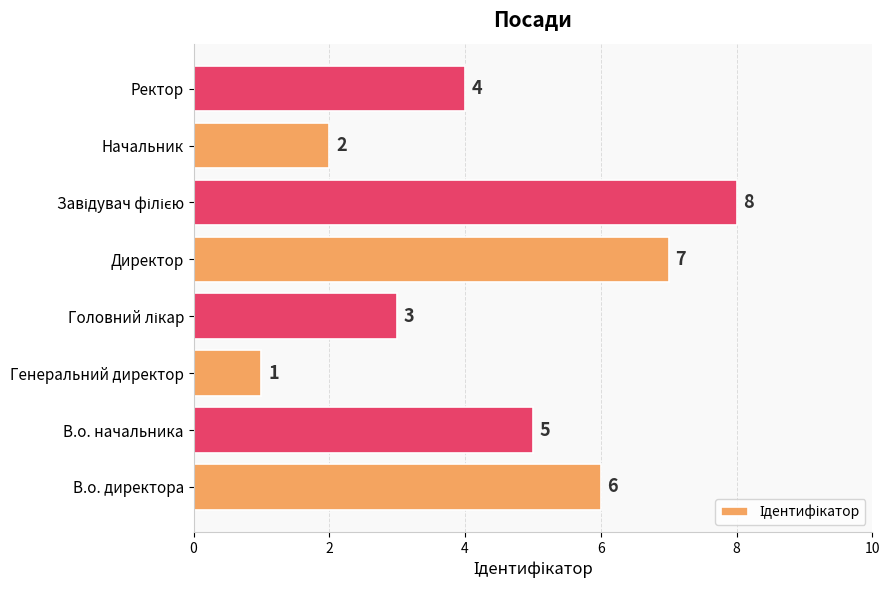

How many categories are shown in the chart?

8